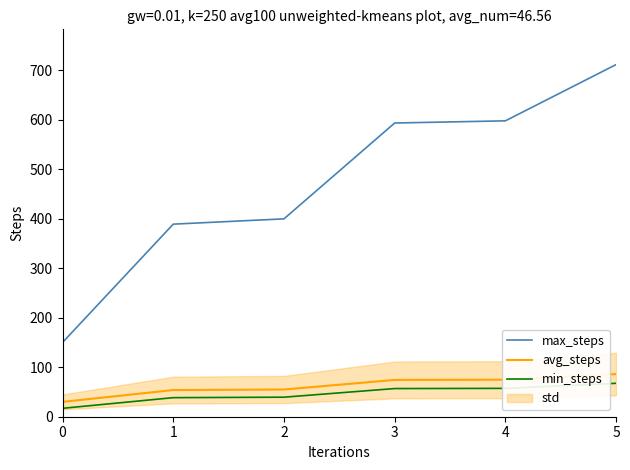

True or false: avg_steps and min_steps intersect in this chart.

False